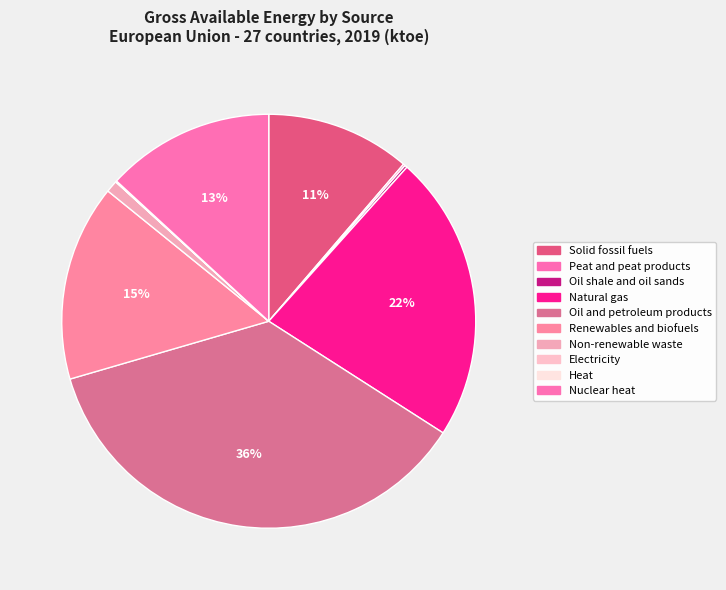

Count the number of slices in the pie.

10